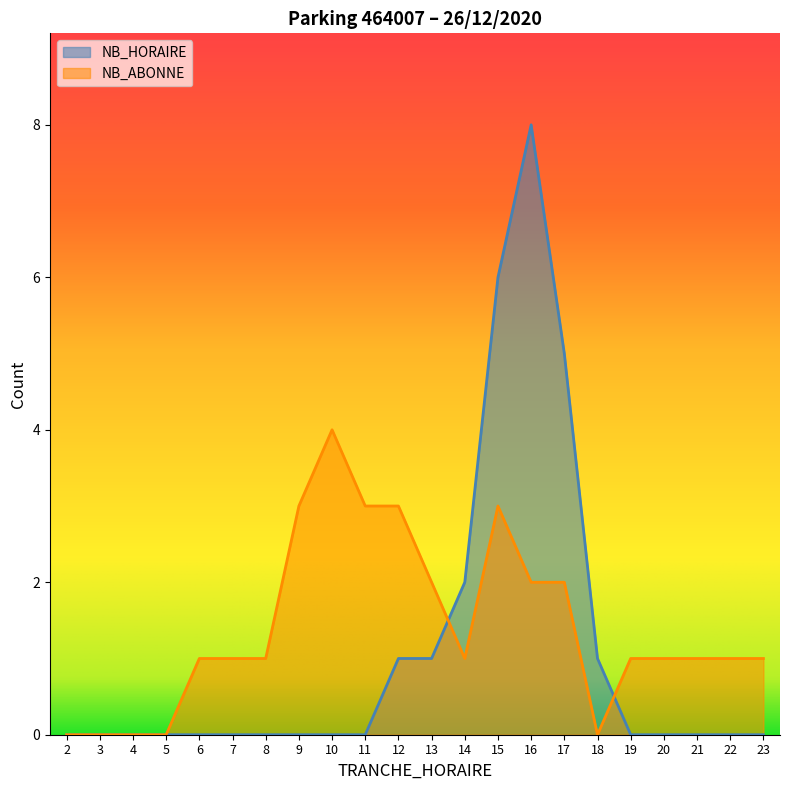

Which series has the widest spread of values?

NB_HORAIRE